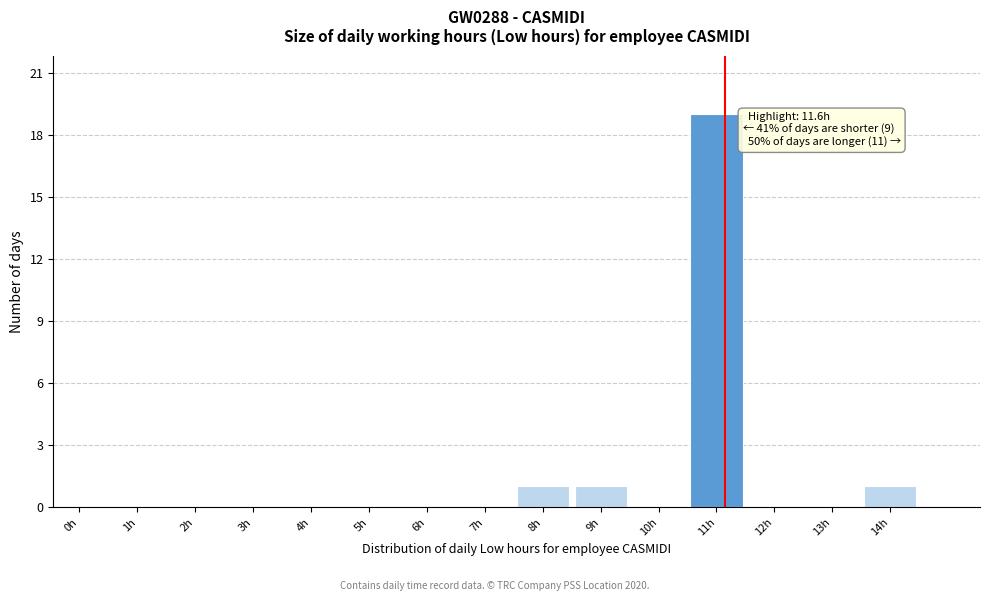

Reading right to left, transcribe all the data shown in this chart.

14h=1	13h=0	12h=0	11h=19	10h=0	9h=1	8h=1	7h=0	6h=0	5h=0	4h=0	3h=0	2h=0	1h=0	0h=0